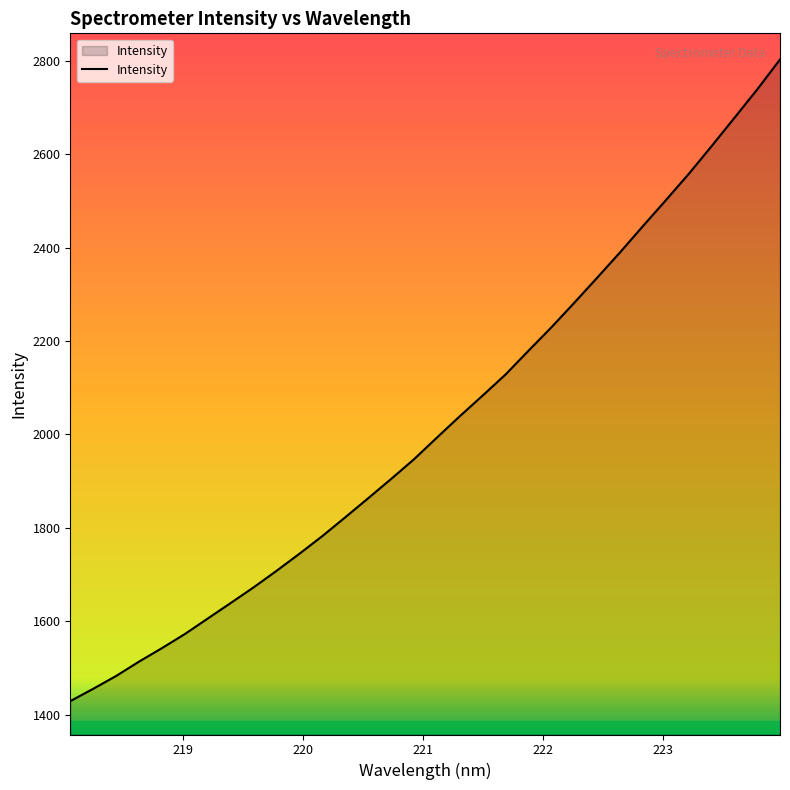

What is the minimum value shown in the chart?

1428.8